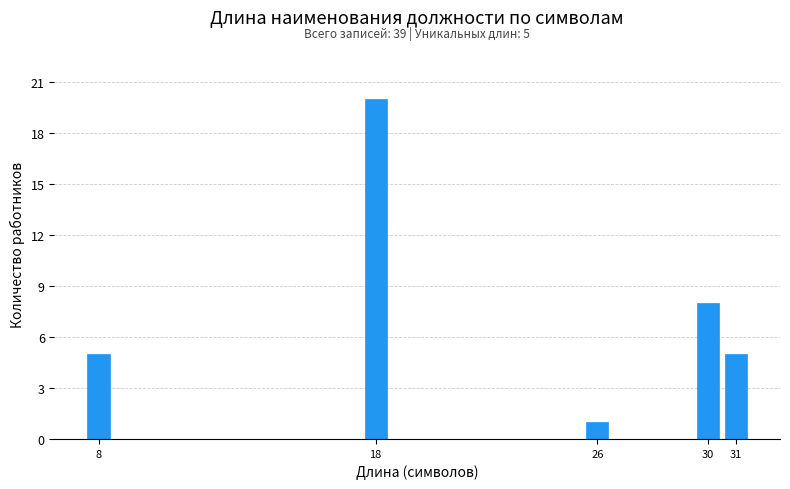

Reading left to right, transcribe all the data shown in this chart.

8=5	18=20	26=1	30=8	31=5